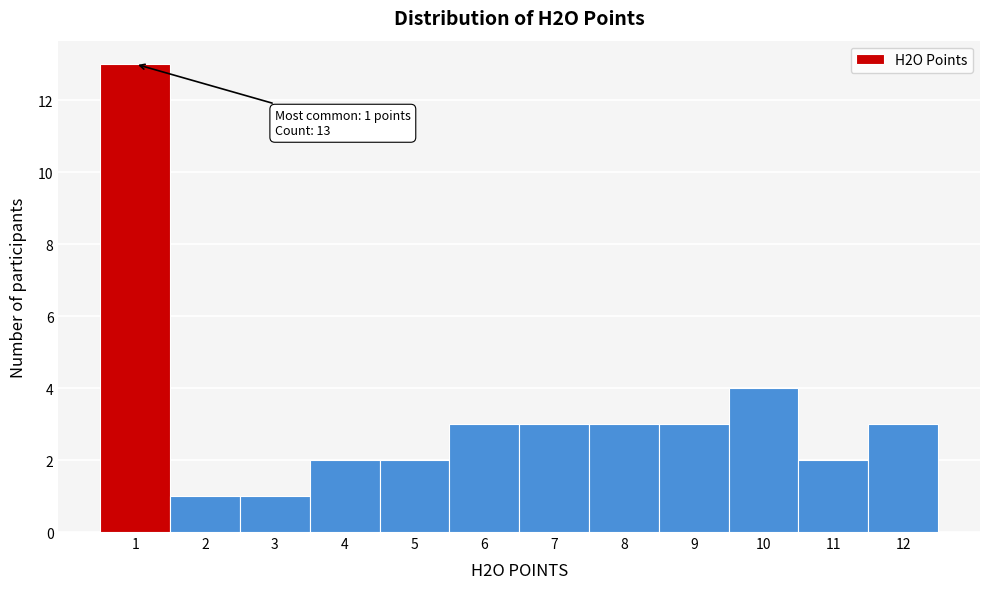

Which range on the x-axis has the tallest bar?

0.5 to 1.5